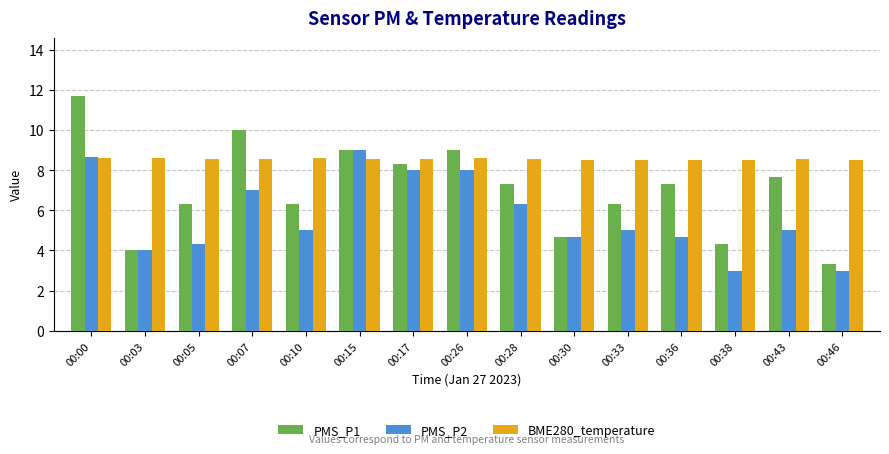

The value of PMS_P2 at 00:36 is 4.7. True or false?

True